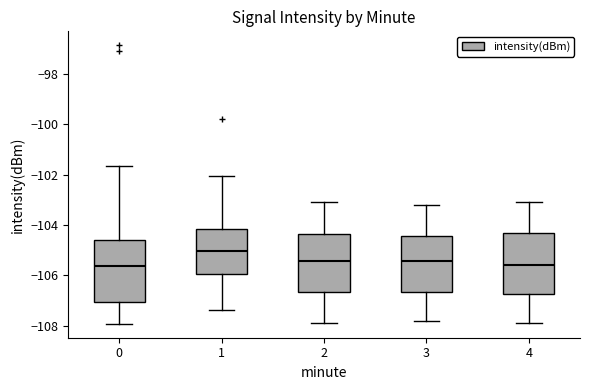

Where is the lower edge of the box at x = 4 on the y-axis? The values are not printed on the chart, so give them approximately, as read against the axis.

-106.8